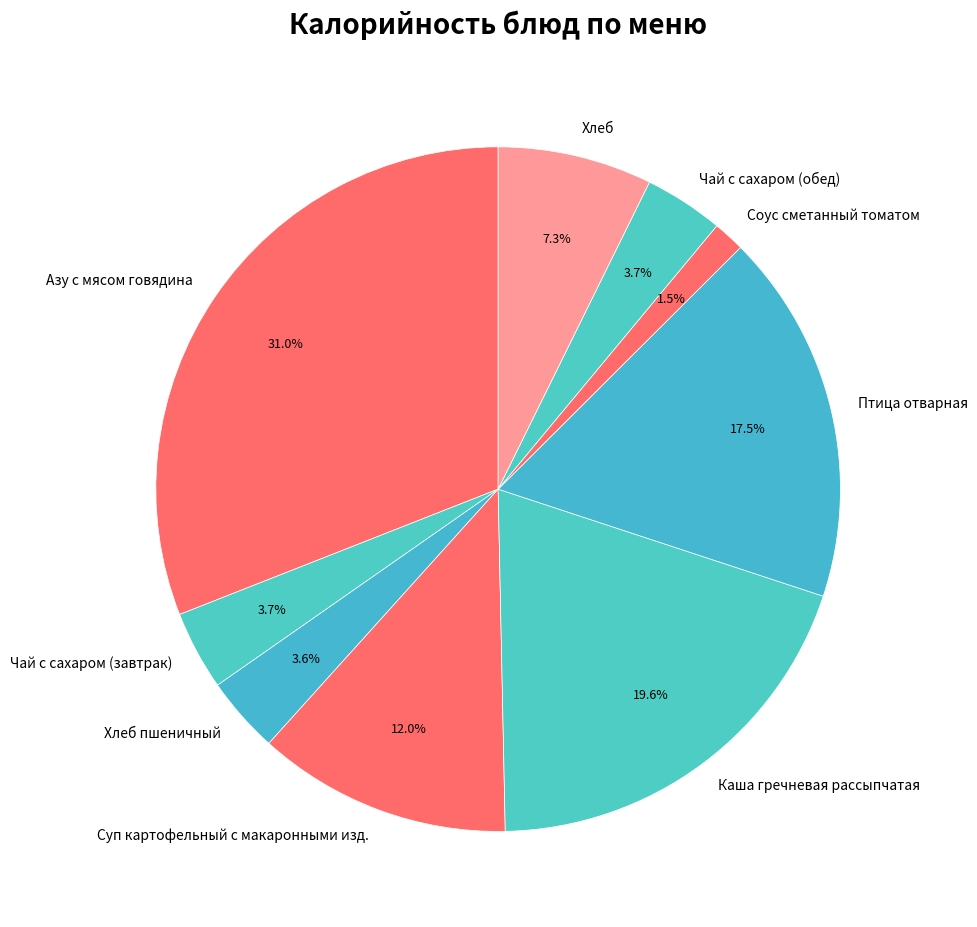

Which has a higher value, Соус сметанный томатом or Хлеб пшеничный?

Хлеб пшеничный